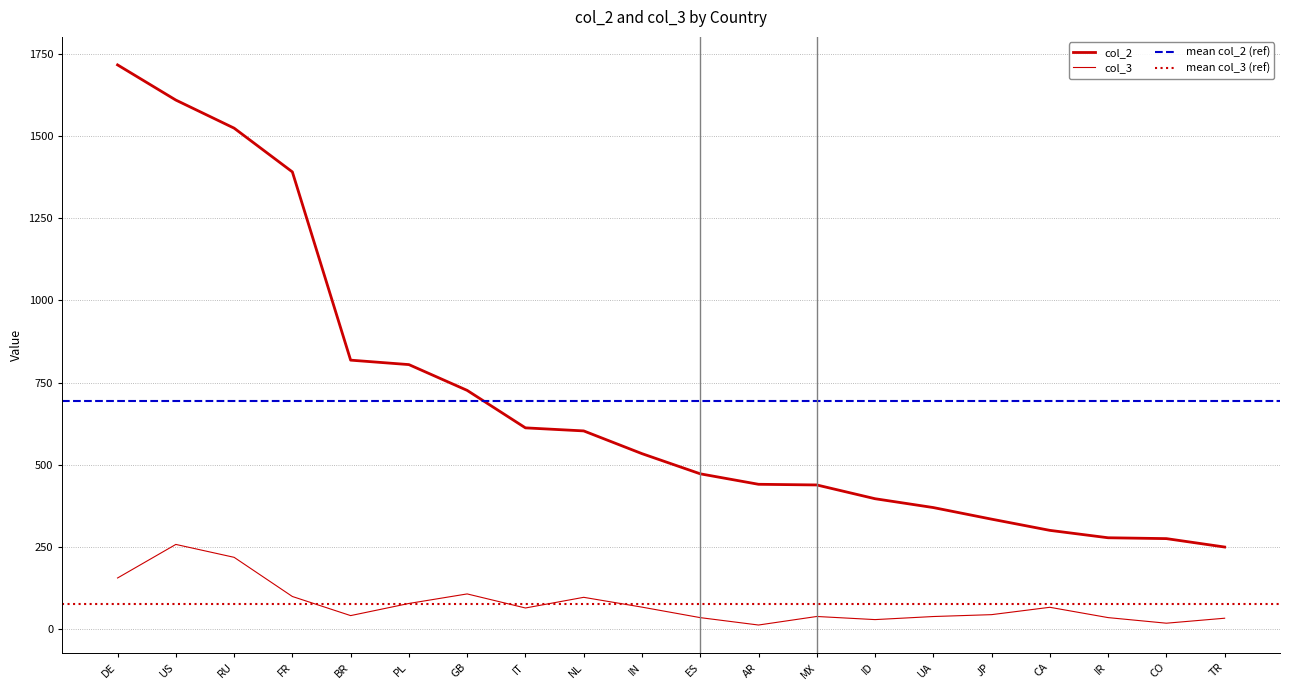

Reading left to right, extract all data points from this chart.

col_2: DE=1716.6	US=1609.6	RU=1524.2	FR=1391.0	BR=818.2	PL=804.7	GB=726.2	IT=612.2	NL=602.9	IN=533.7	ES=472.4	AR=440.5	MX=438.5	ID=396.6	UA=369.7	JP=334.4	CA=300.3	IR=277.8	CO=275.2	TR=249.6
col_3: DE=155.4	US=257.5	RU=218.3	FR=99.1	BR=41.0	PL=77.9	GB=106.9	IT=64.2	NL=96.6	IN=66.8	ES=34.8	AR=12.3	MX=38.3	ID=28.8	UA=38.2	JP=43.9	CA=66.3	IR=34.9	CO=17.9	TR=33.0